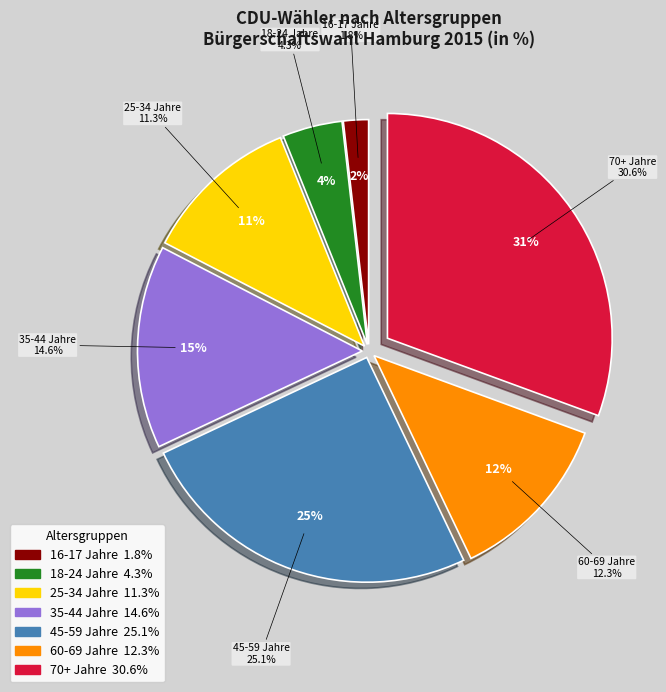

Between 18-24 Jahre and 45-59 Jahre, which is larger?

45-59 Jahre